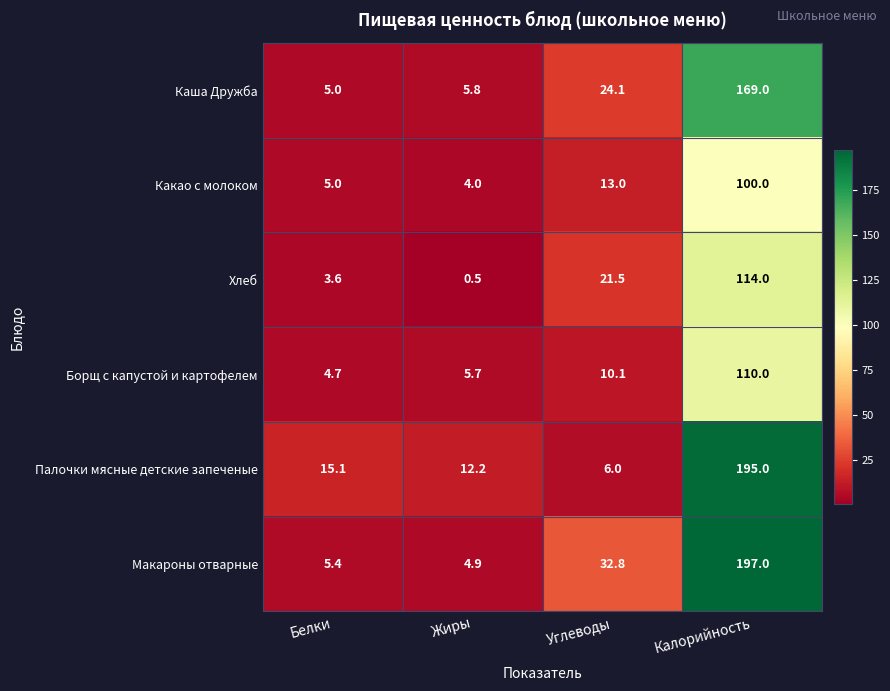

What is the difference between the Палочки мясные детские запеченые values at Калорийность and Белки?

179.9